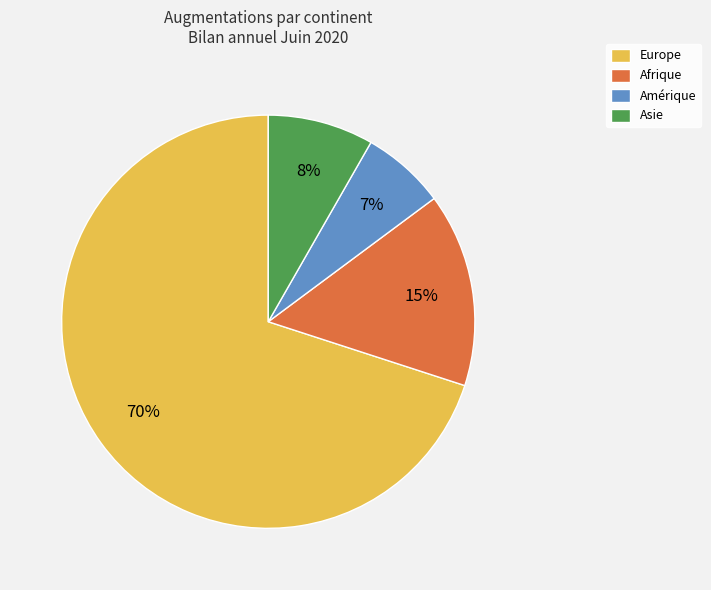

What is the ratio of the value at Asie to the value at Afrique?

0.5